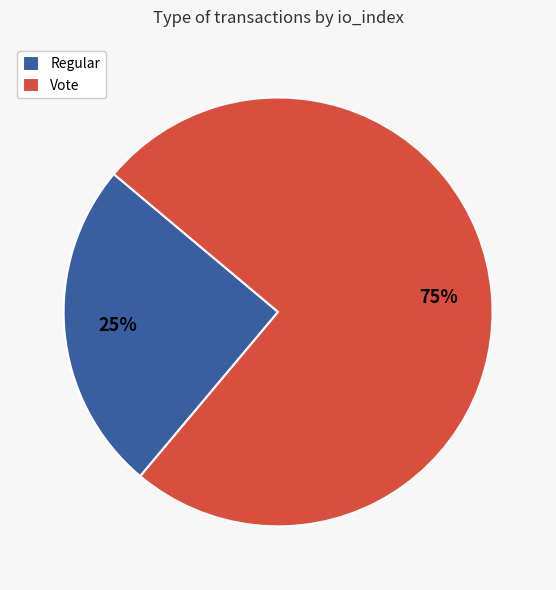

What percentage is the Vote slice, to the nearest percent?

75%